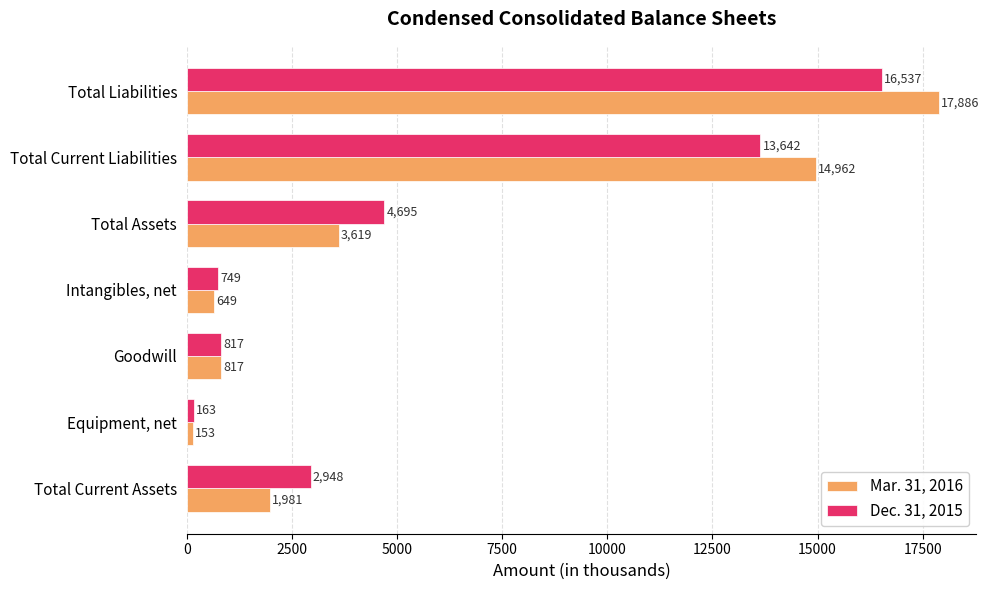

Which series has the largest total across all categories?

Mar. 31, 2016